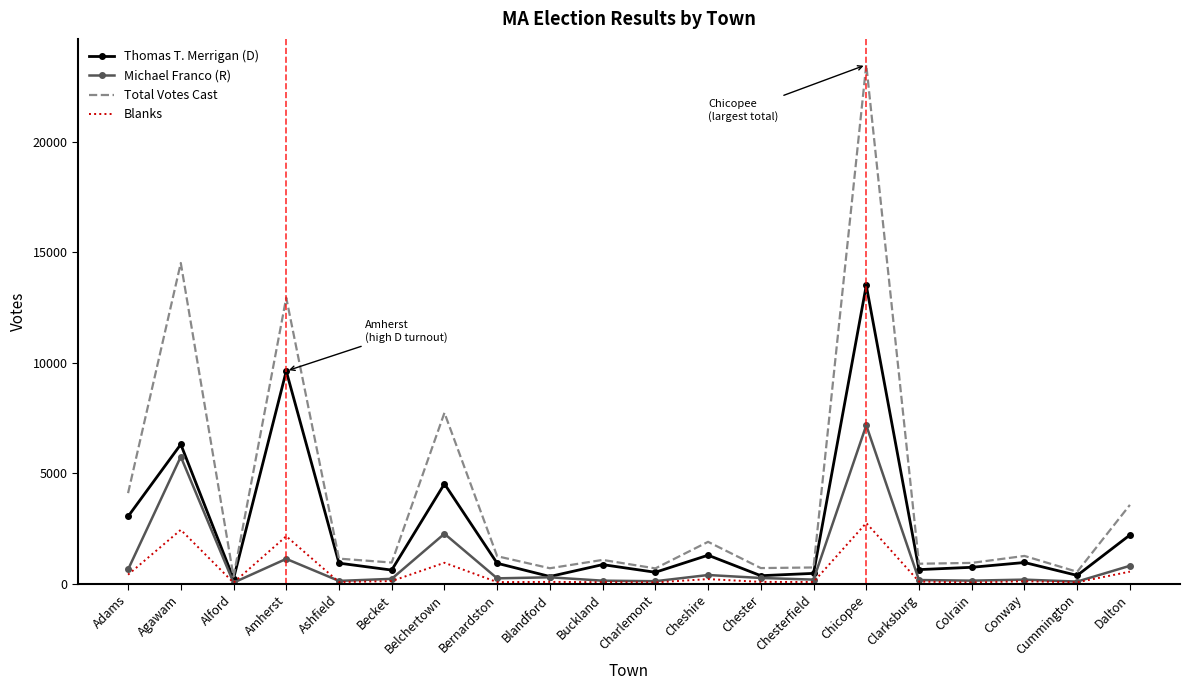

Which series has the widest spread of values?

Total Votes Cast